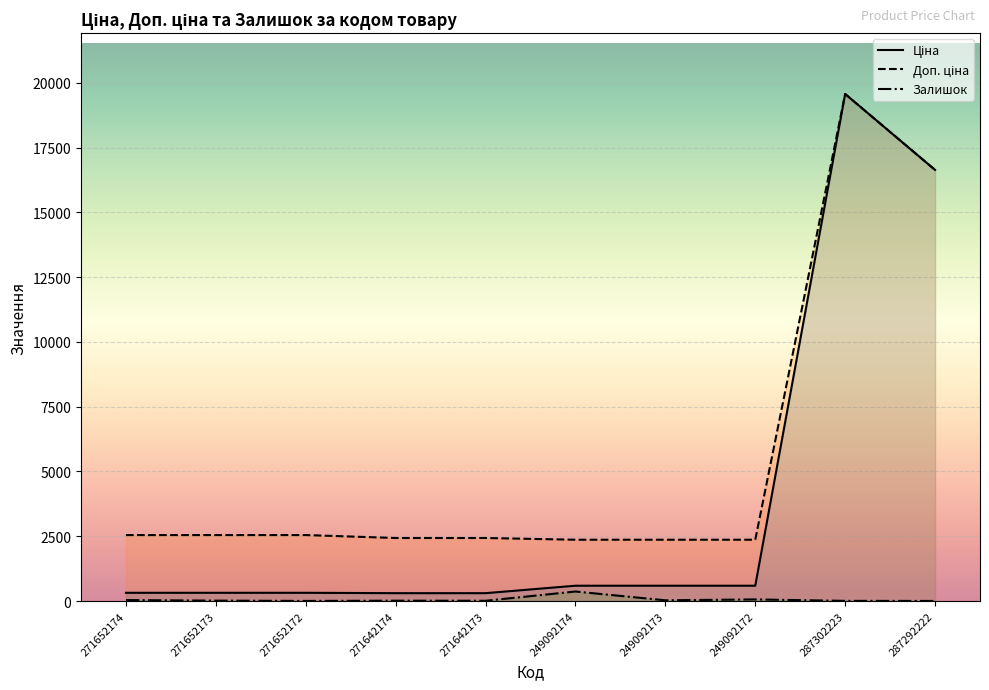

What value does the Ціна series have at 271652172?

318.3